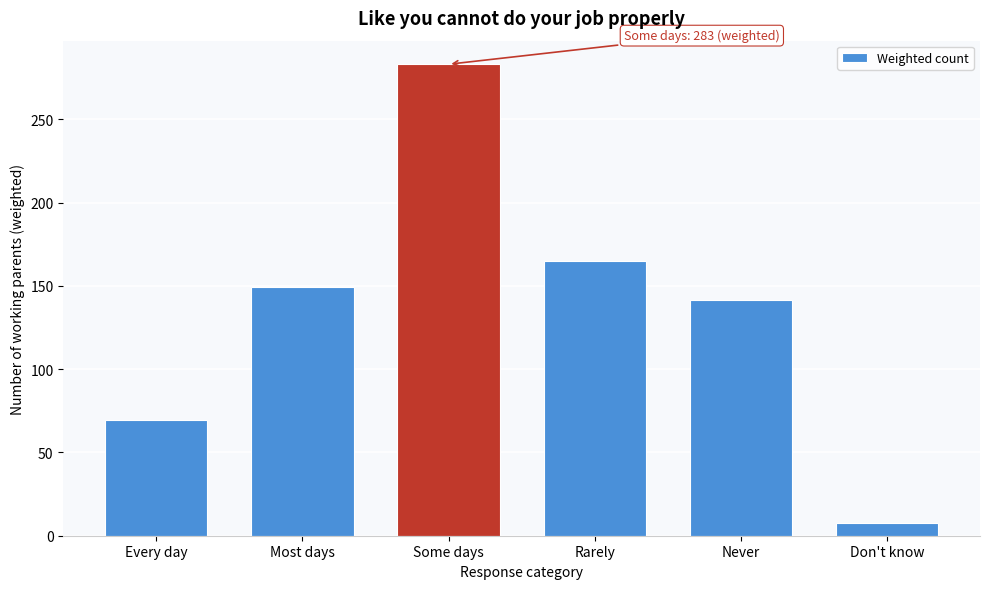

Reading right to left, what are all the values shown in this chart?

Don't know=7.4	Never=141.7	Rarely=165.2	Some days=283.1	Most days=149.3	Every day=69.4